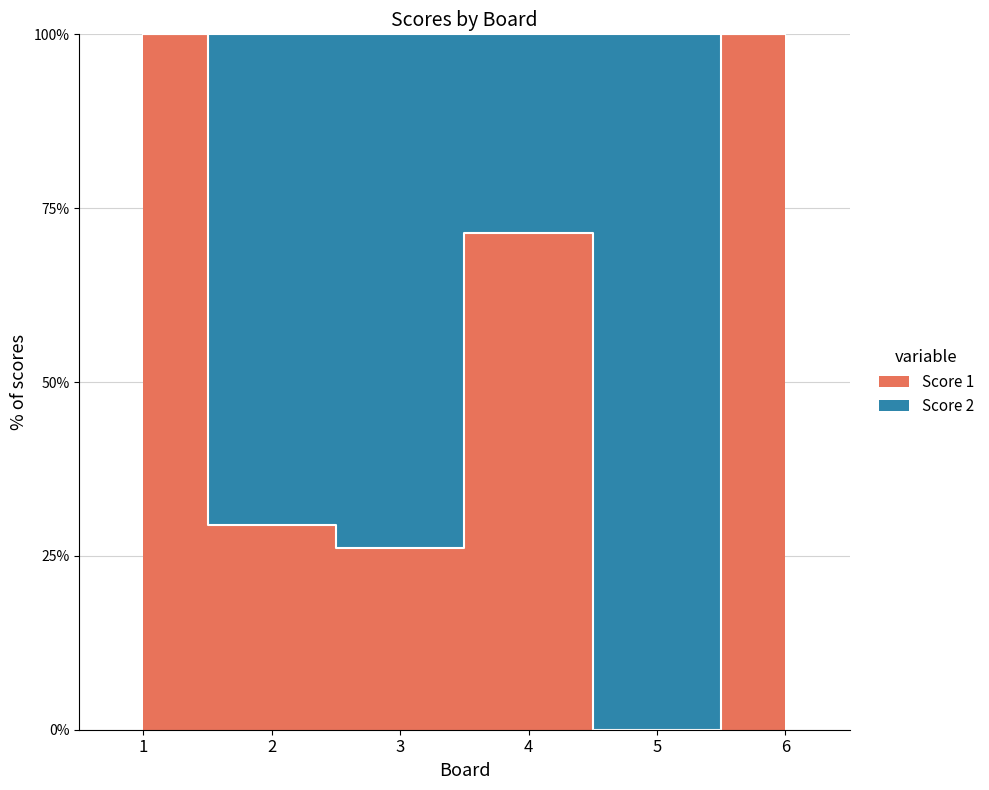

Rank the categories by value from lowest to highest.

5, 3, 2, 4, 1, 6